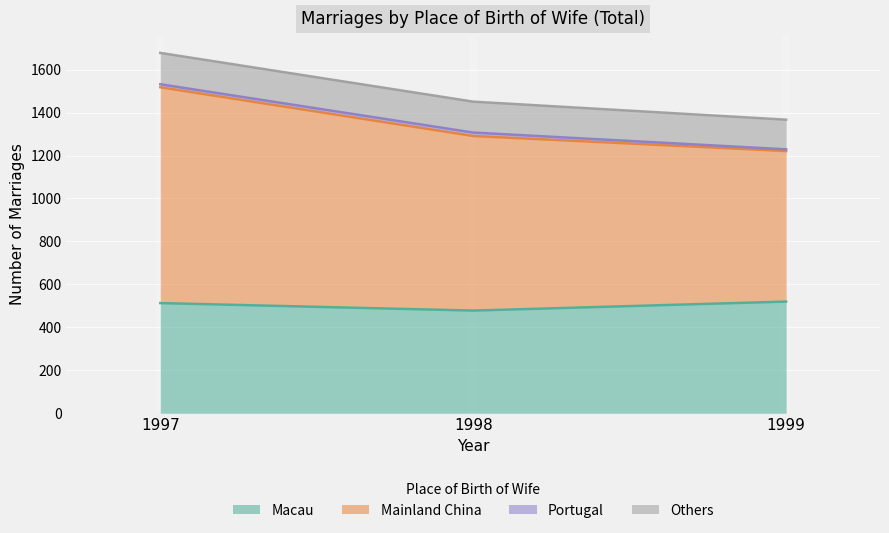

Count the number of categories in the chart.

3